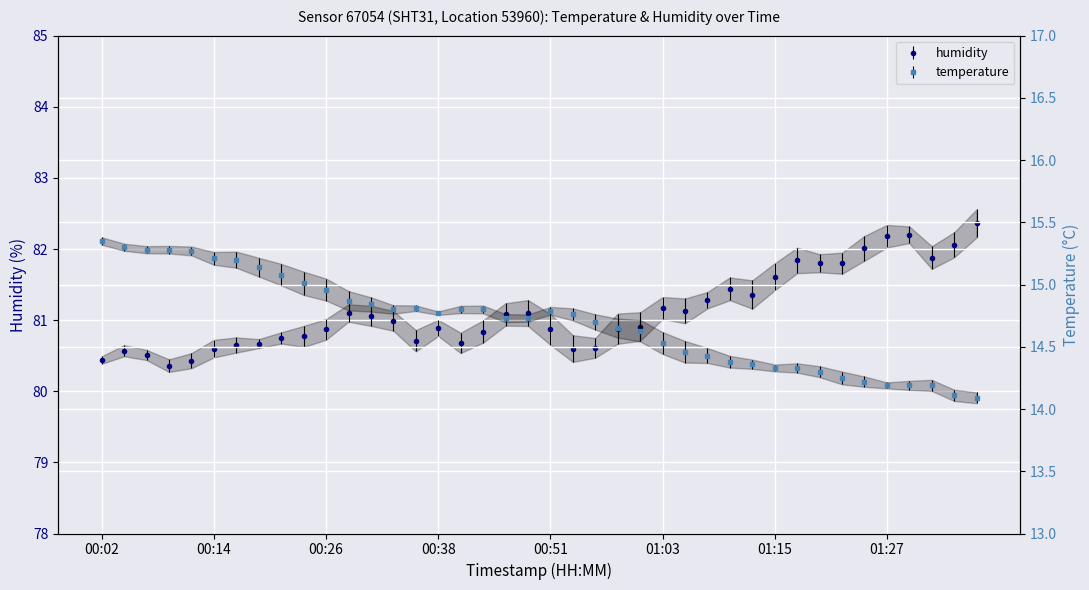

What is the total value across all series at 00:34?

95.8